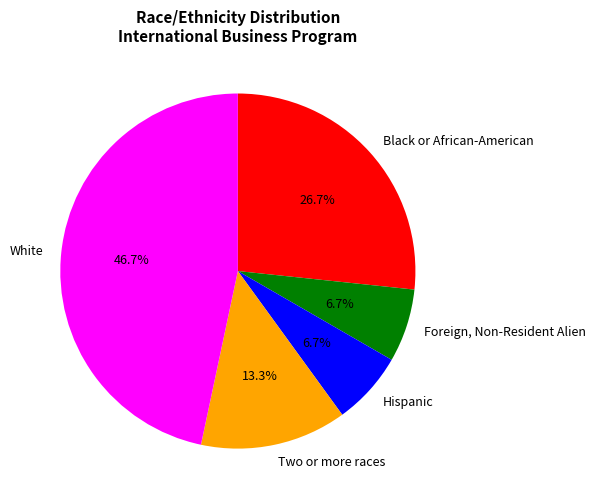

Do Hispanic and Black or African-American together represent more than half of the pie?

No